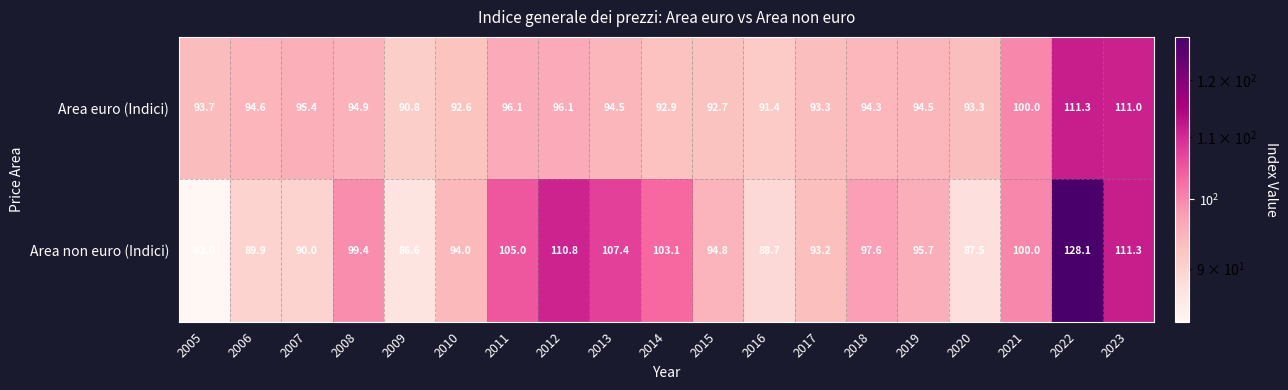

What is the total value across all series at 2013?

201.9